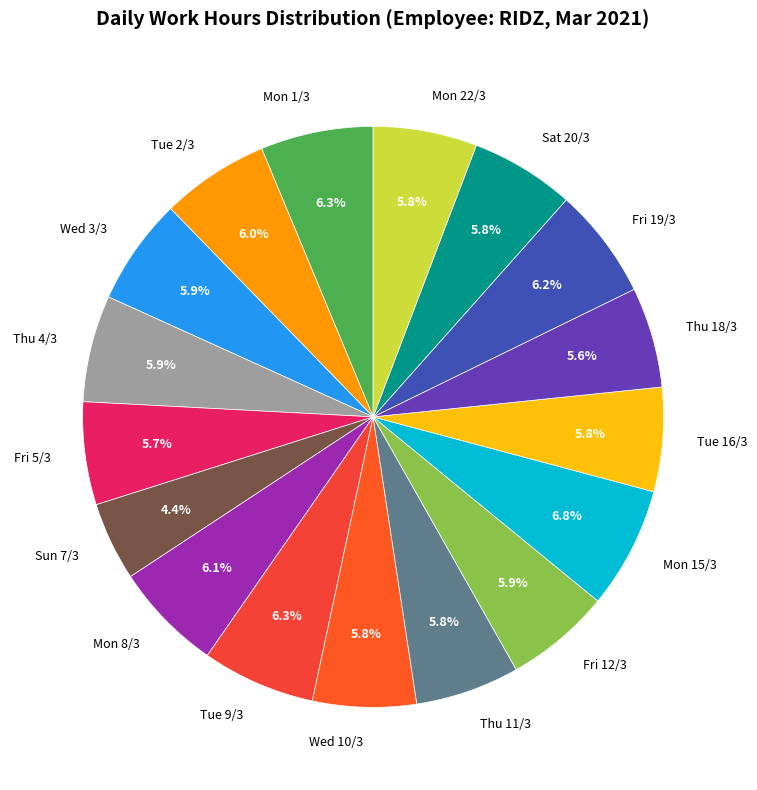

Approximately how many times larger is the value at Fri 19/3 compared to Tue 9/3?

1.0